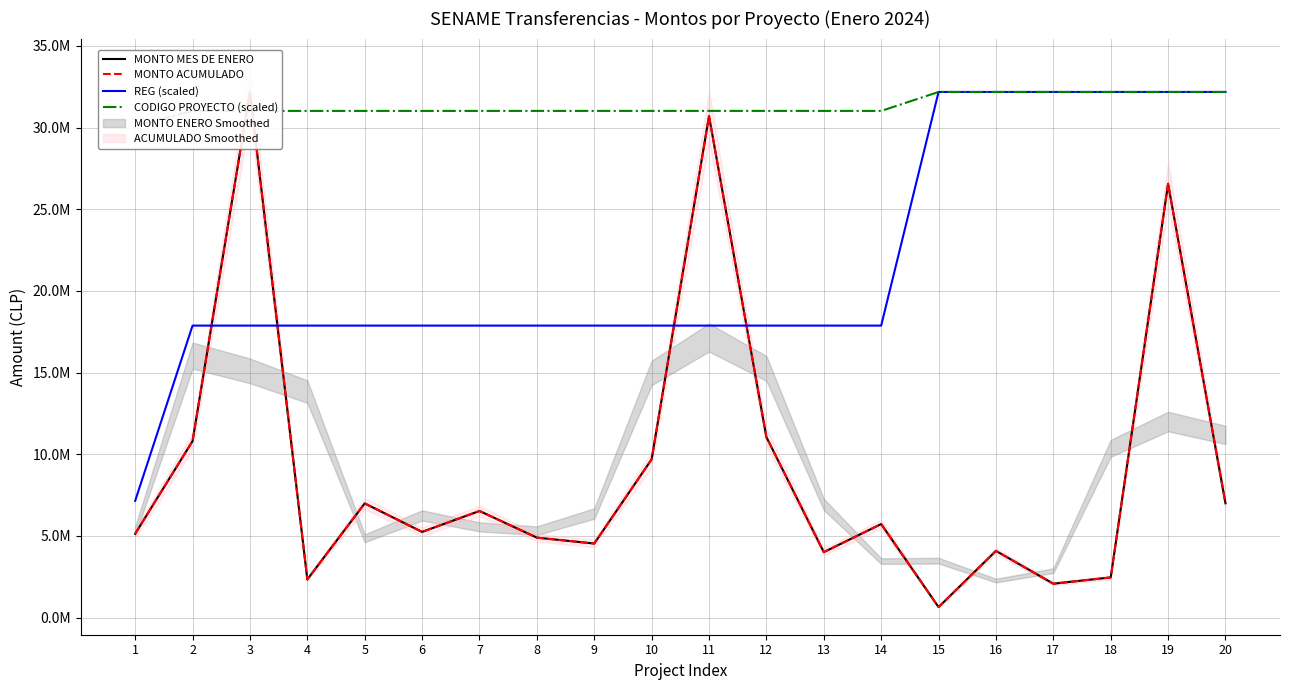

What is the smallest value displayed?

646404.0